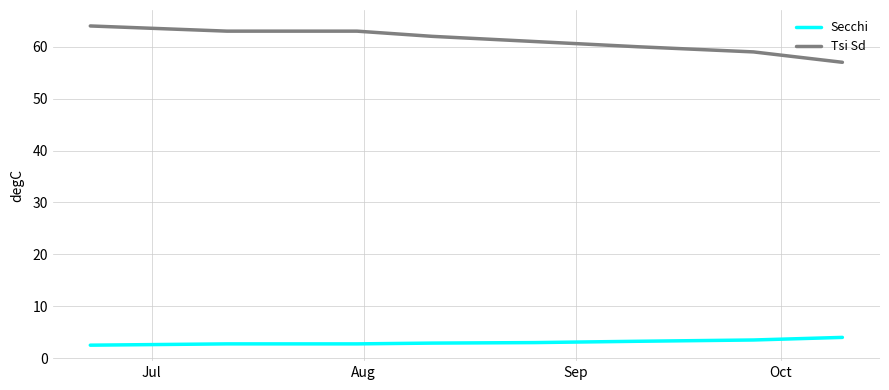

What is the maximum value for Secchi?

4.0